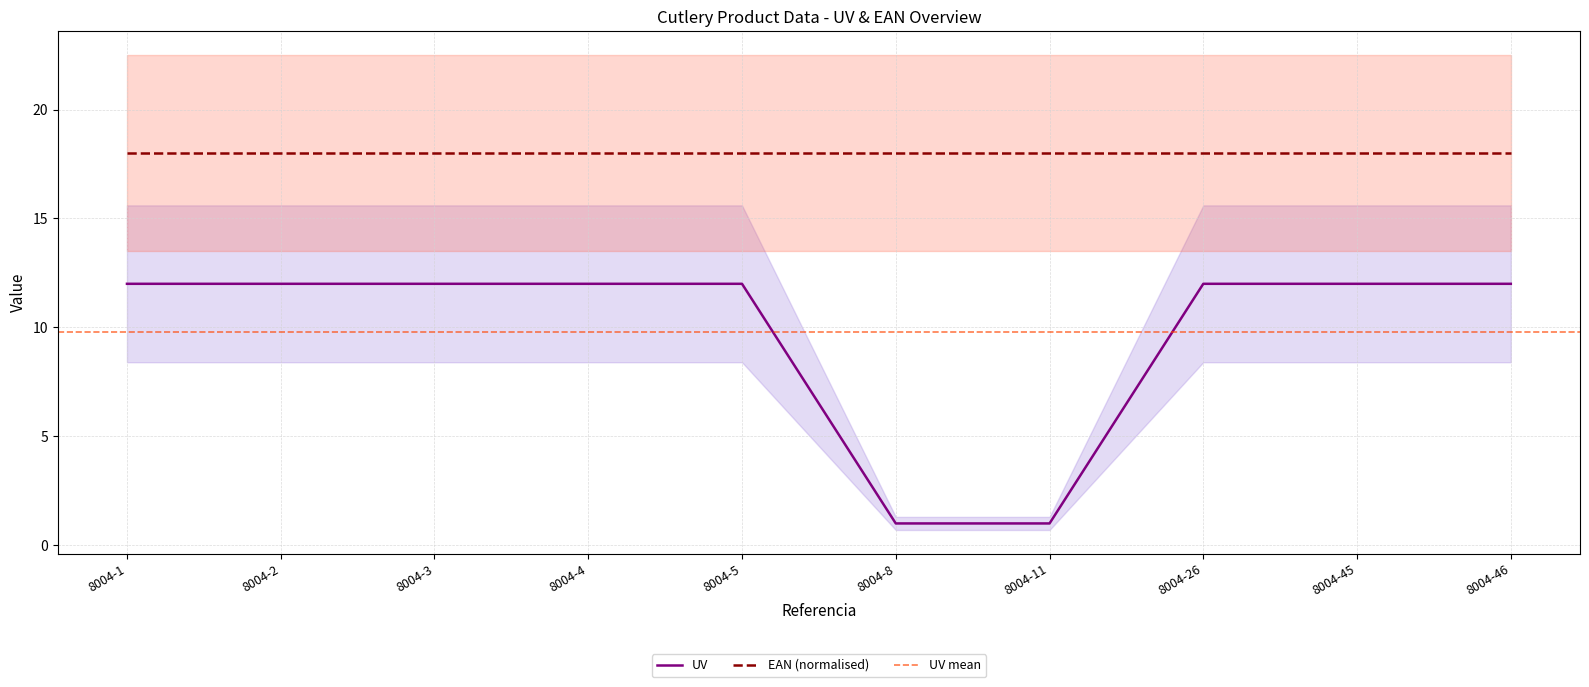

Reading left to right, extract all data points from this chart.

UV: 12.0	12.0	12.0	12.0	12.0	1.0	1.0	12.0	12.0	12.0
EAN_scaled: 18.0	18.0	18.0	18.0	18.0	18.0	18.0	18.0	18.0	18.0